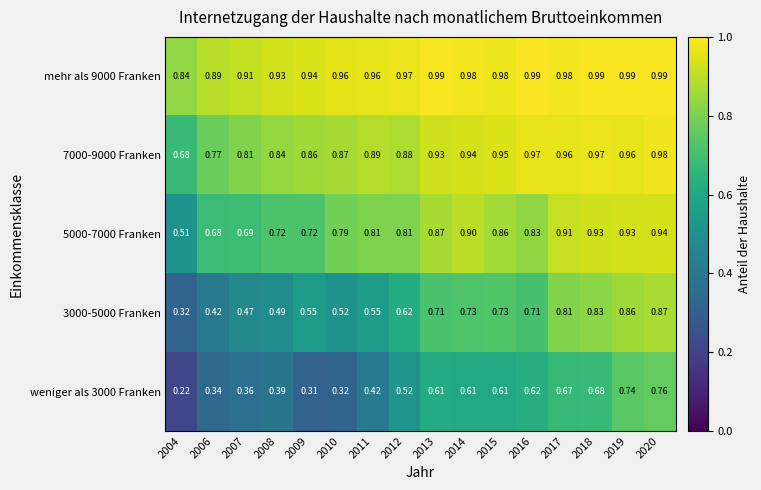

At which category is the sum across all series the highest?

2020